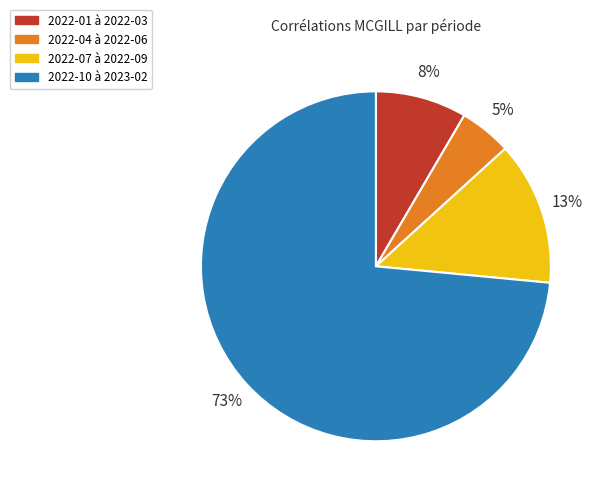

To the nearest percent, what is the average slice percentage?

25%